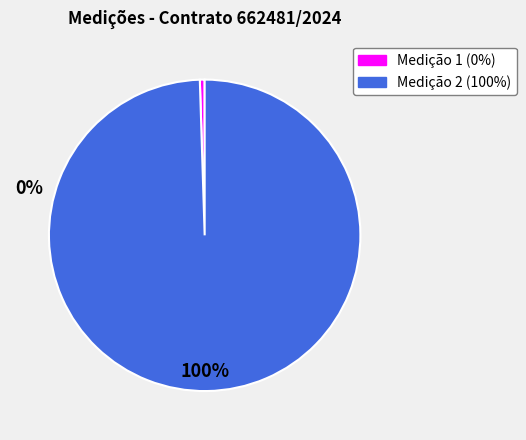

Rank the categories by value from highest to lowest.

Medição 2 (100%), Medição 1 (0%)